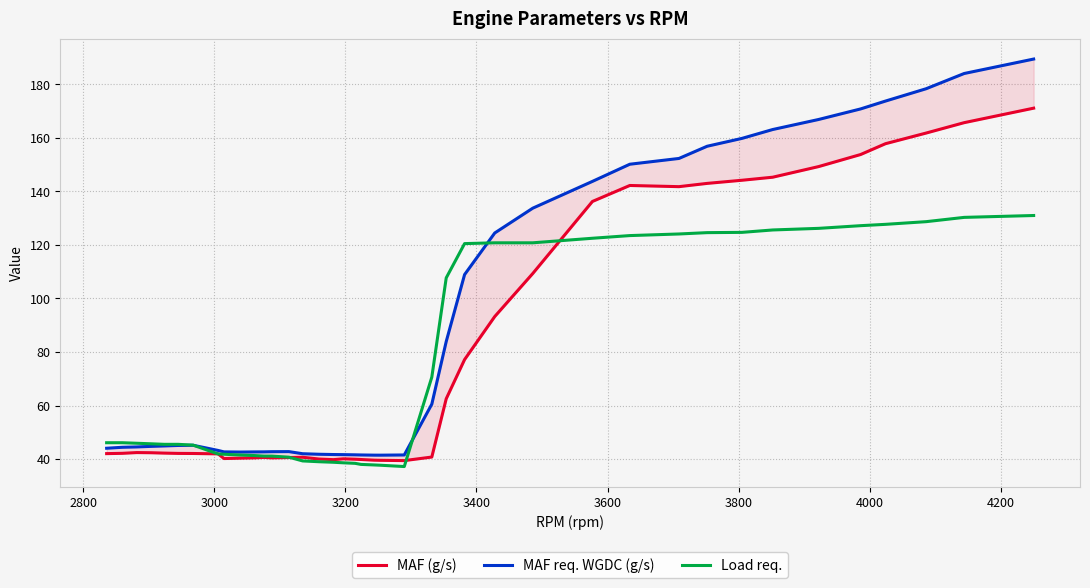

What is the minimum value for Load req.?

37.2